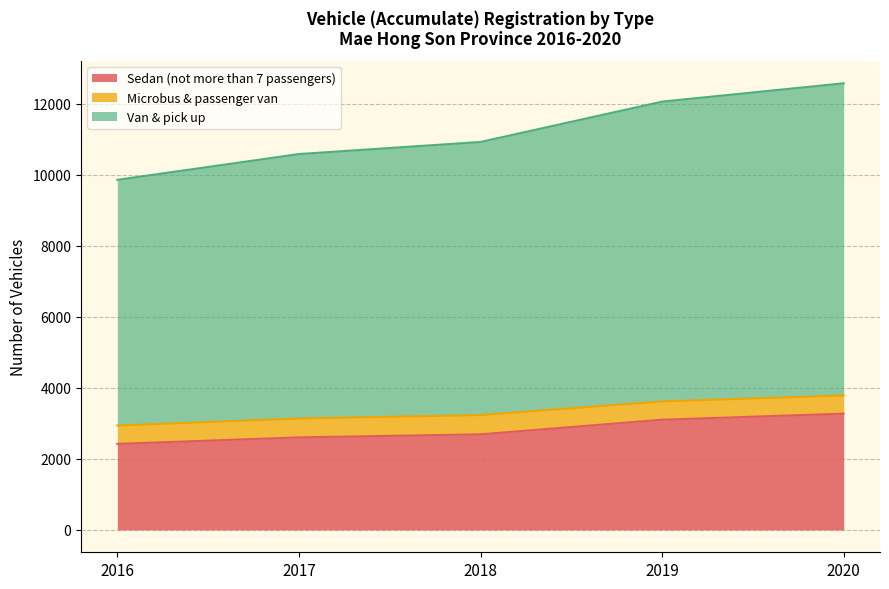

The Sedan (not more than 7 passengers) series shows 2422 at 2016. True or false?

True